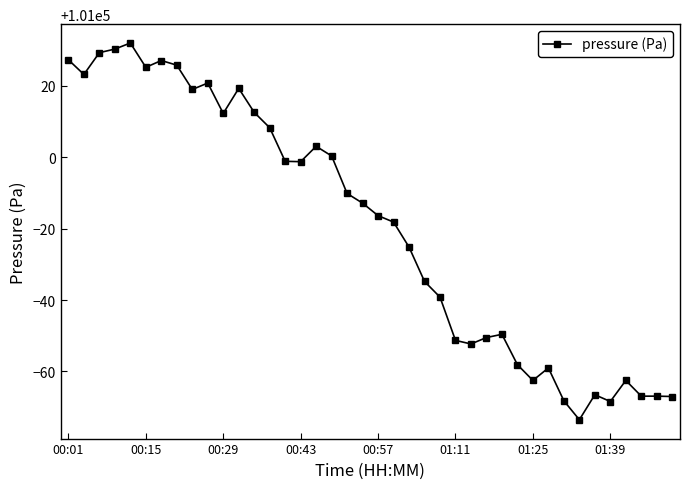

True or false: the data has more than 1 interior local peaks.

True